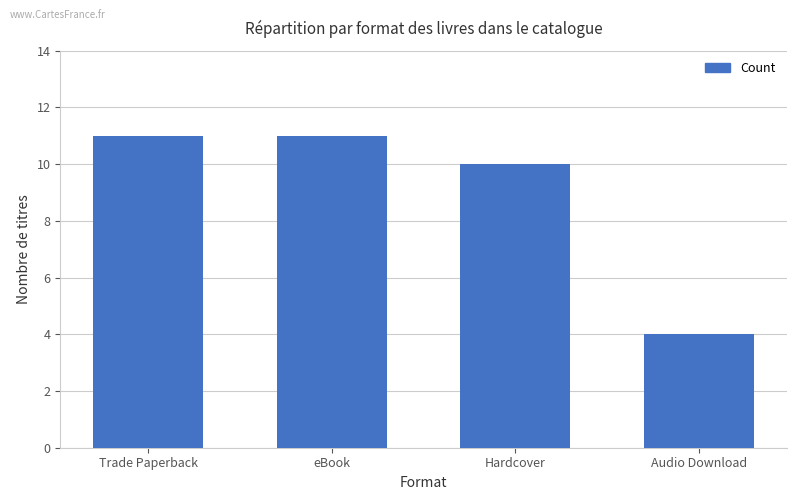

Is it true that the value at Trade Paperback is 15?

False